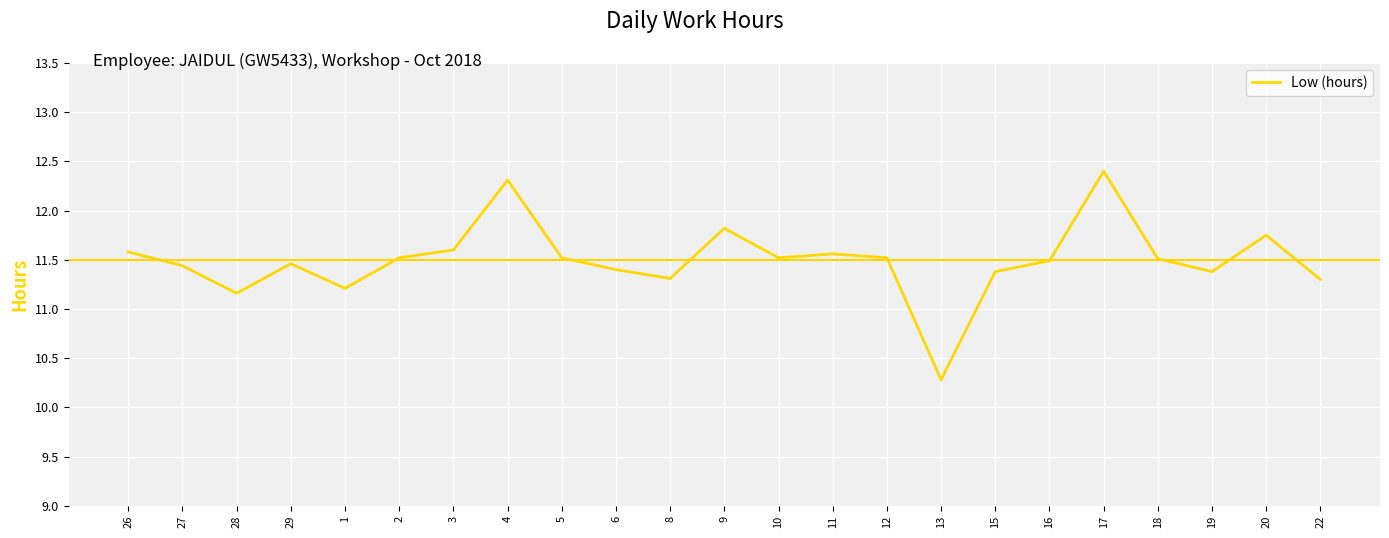

What is the difference between the values at 19 and 13?

1.1